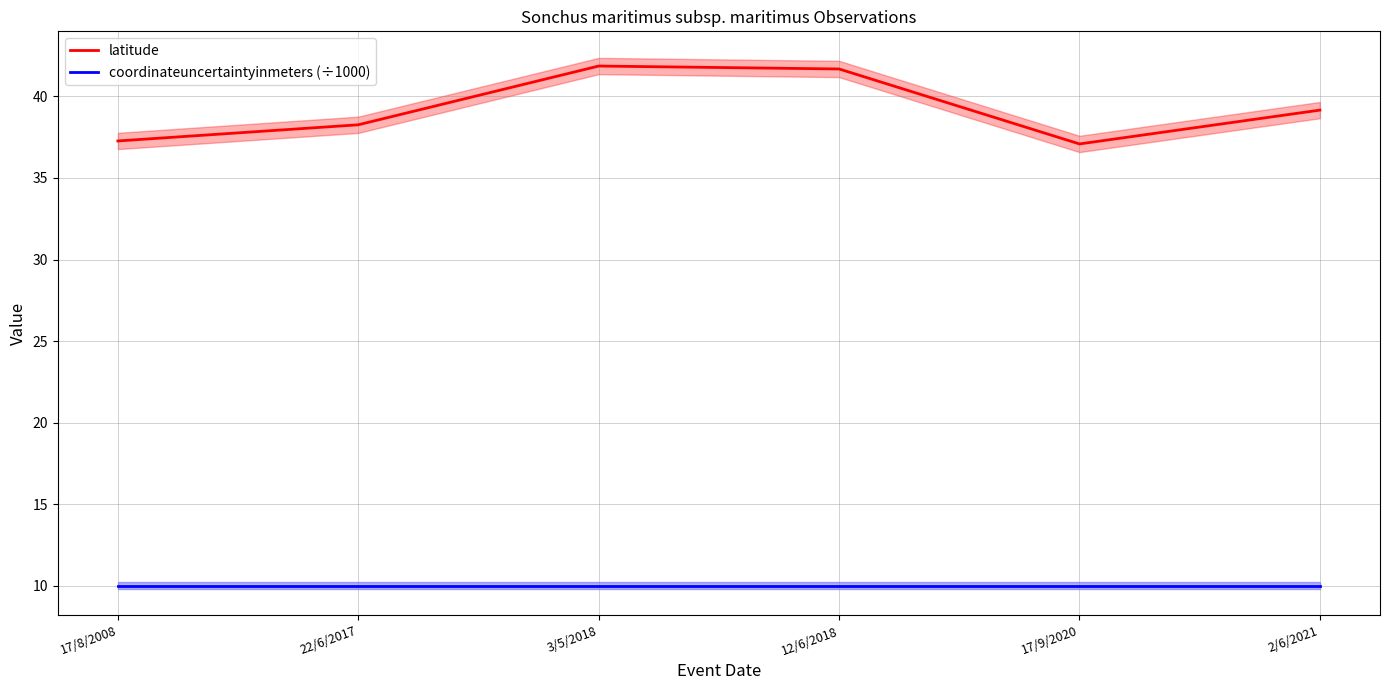

Which series has the largest total across all categories?

latitude